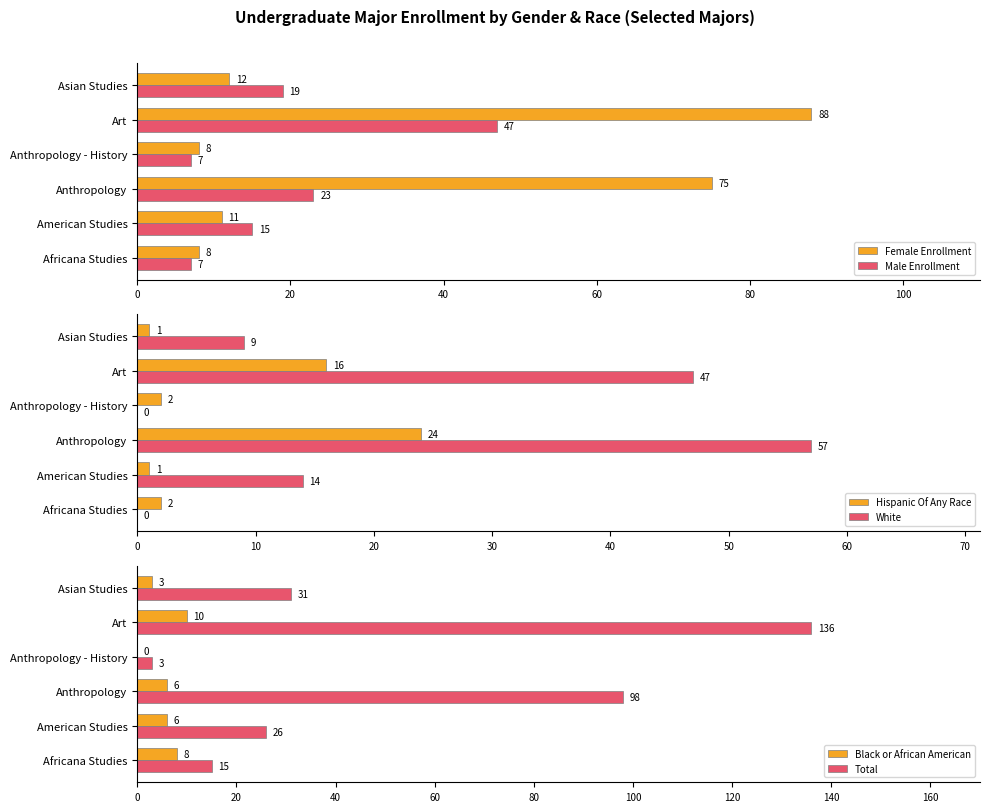

Read the White value at Art.

47